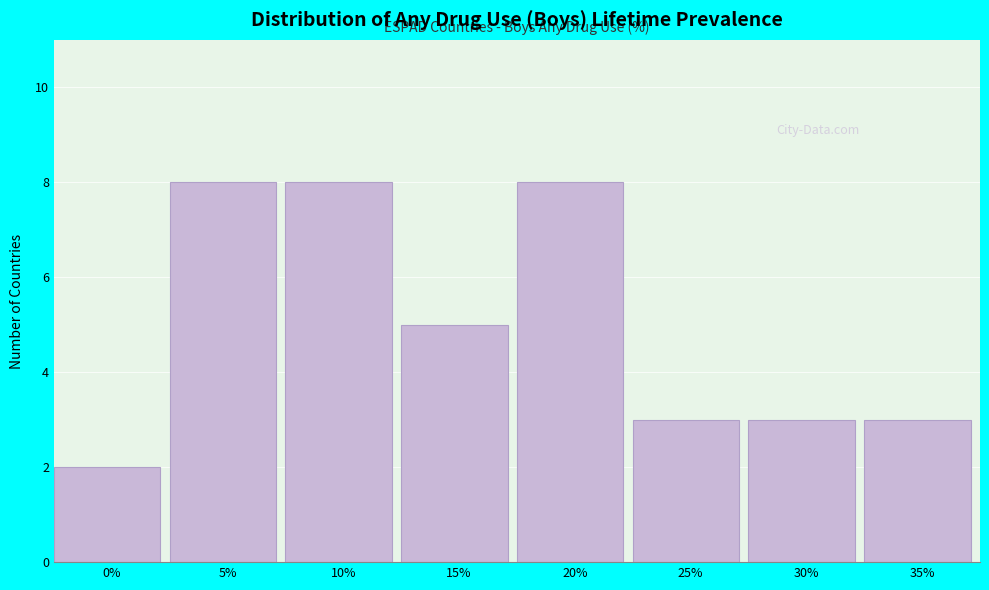

Reading left to right, transcribe all the data shown in this chart.

2	8	8	5	8	3	3	3